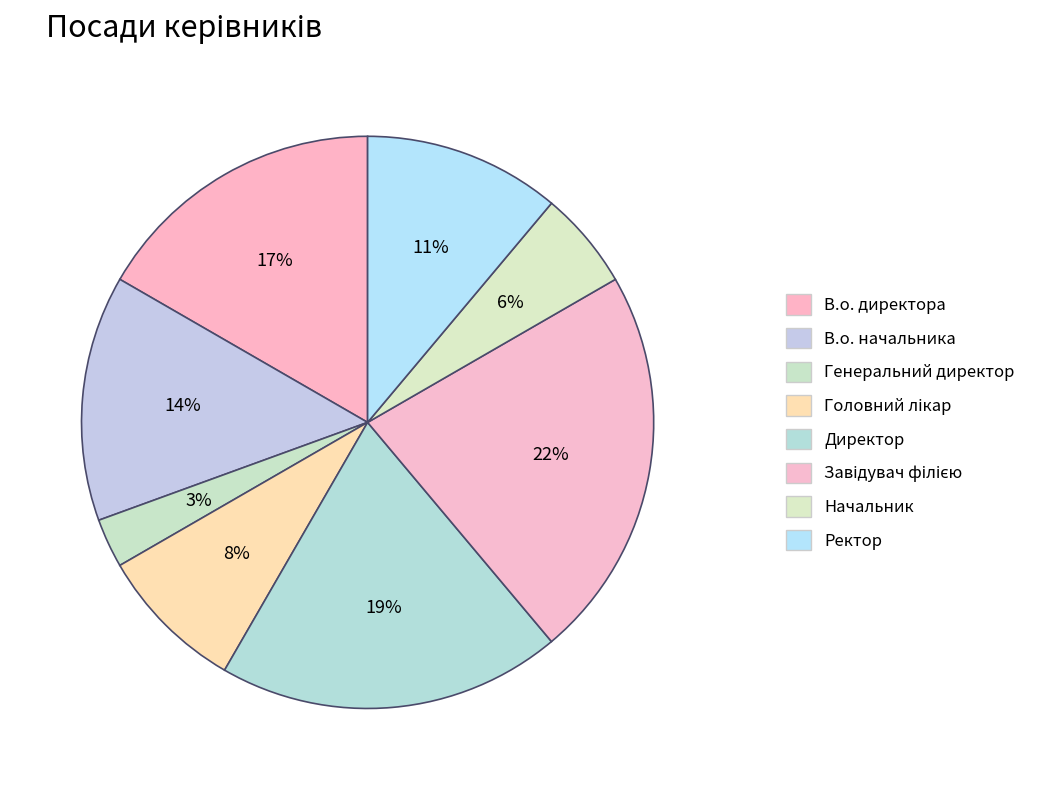

To the nearest percent, what is the combined percentage of В.о. начальника and Генеральний директор?

17%